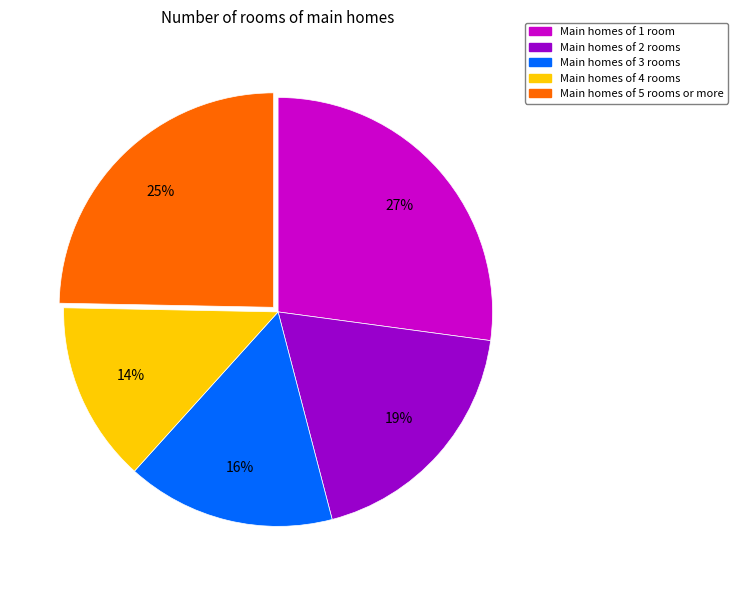

Does Main homes of 5 rooms or more account for over 50% of the chart?

No